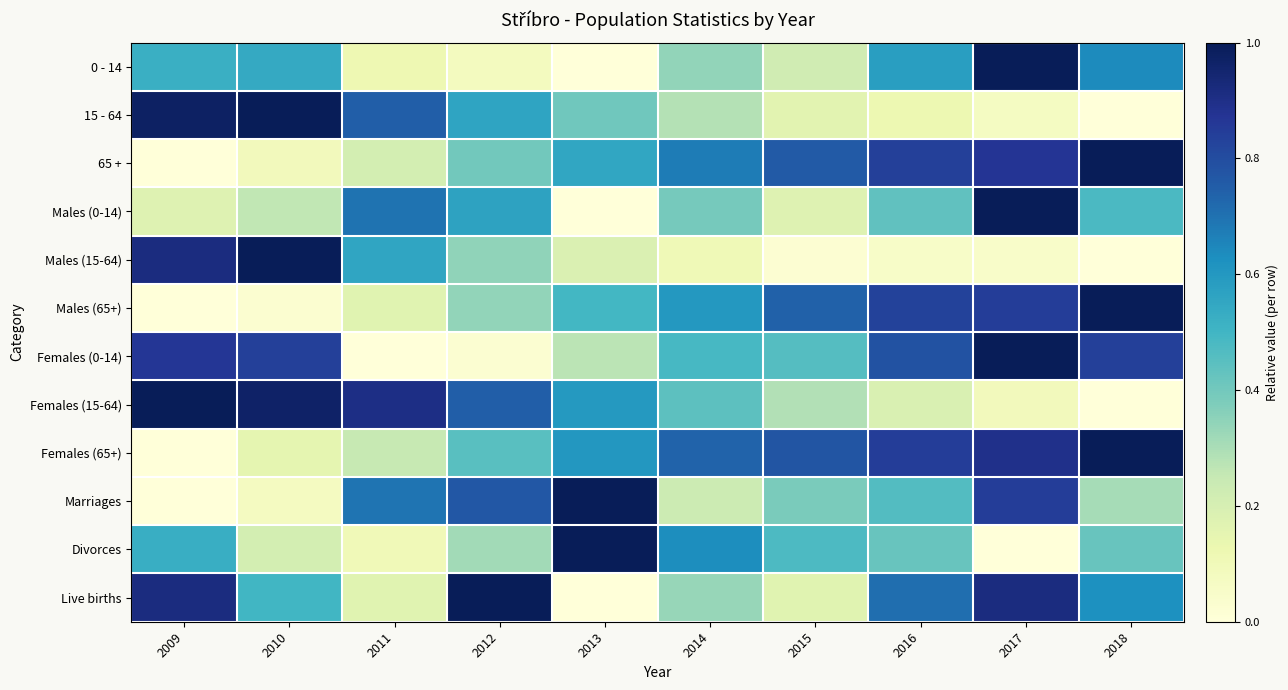

Reading left to right, what are all the values shown in this chart?

0 - 14: 2009=0.5	2010=0.5	2011=0.1	2012=0.1	2013=0.0	2014=0.3	2015=0.2	2016=0.6	2017=1.0	2018=0.6
15 - 64: 2009=1.0	2010=1.0	2011=0.7	2012=0.6	2013=0.4	2014=0.3	2015=0.2	2016=0.1	2017=0.1	2018=0.0
65 +: 2009=0.0	2010=0.1	2011=0.2	2012=0.4	2013=0.6	2014=0.7	2015=0.8	2016=0.8	2017=0.9	2018=1.0
Males (0-14): 2009=0.2	2010=0.3	2011=0.7	2012=0.6	2013=0.0	2014=0.4	2015=0.2	2016=0.4	2017=1.0	2018=0.5
Males (15-64): 2009=0.9	2010=1.0	2011=0.6	2012=0.3	2013=0.2	2014=0.1	2015=0.0	2016=0.1	2017=0.0	2018=0.0
Males (65+): 2009=0.0	2010=0.0	2011=0.2	2012=0.3	2013=0.5	2014=0.6	2015=0.7	2016=0.8	2017=0.8	2018=1.0
Females (0-14): 2009=0.9	2010=0.8	2011=0.0	2012=0.0	2013=0.3	2014=0.5	2015=0.5	2016=0.8	2017=1.0	2018=0.8
Females (15-64): 2009=1.0	2010=1.0	2011=0.9	2012=0.7	2013=0.6	2014=0.4	2015=0.3	2016=0.2	2017=0.1	2018=0.0
Females (65+): 2009=0.0	2010=0.2	2011=0.2	2012=0.5	2013=0.6	2014=0.7	2015=0.8	2016=0.8	2017=0.9	2018=1.0
Marriages: 2009=0.0	2010=0.1	2011=0.7	2012=0.8	2013=1.0	2014=0.2	2015=0.4	2016=0.5	2017=0.8	2018=0.3
Divorces: 2009=0.5	2010=0.2	2011=0.1	2012=0.3	2013=1.0	2014=0.6	2015=0.5	2016=0.4	2017=0.0	2018=0.4
Live births: 2009=0.9	2010=0.5	2011=0.2	2012=1.0	2013=0.0	2014=0.3	2015=0.2	2016=0.7	2017=0.9	2018=0.6